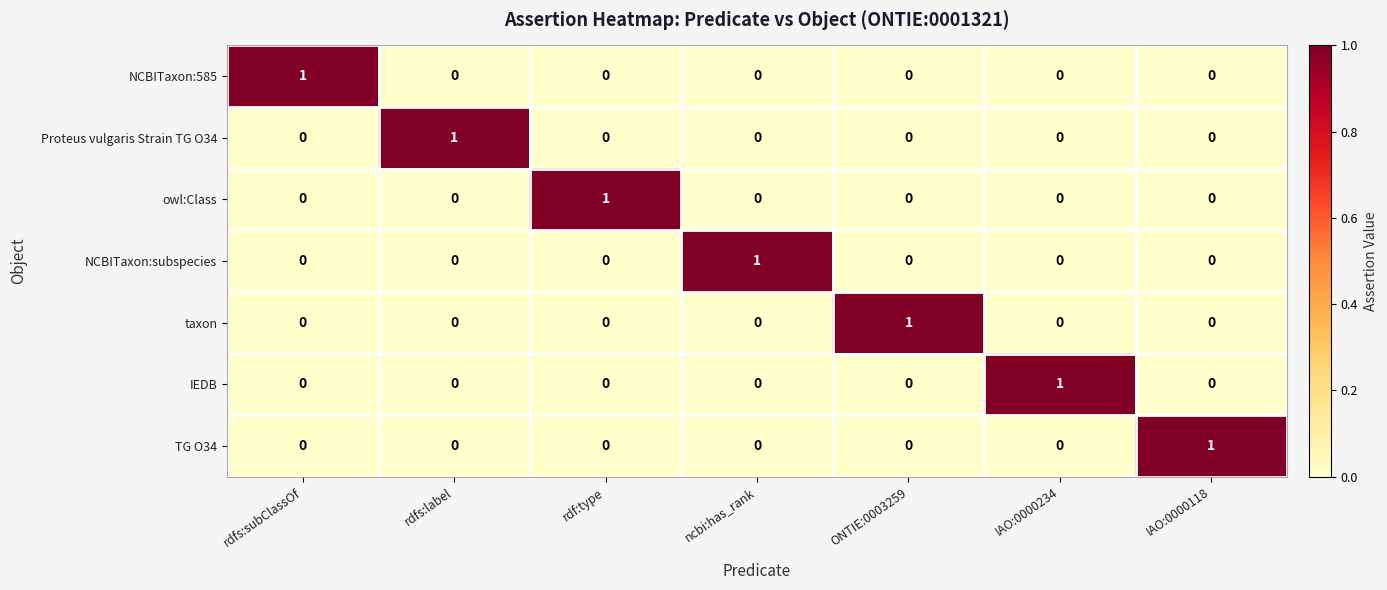

The value of taxon at rdfs:subClassOf is -1. True or false?

False